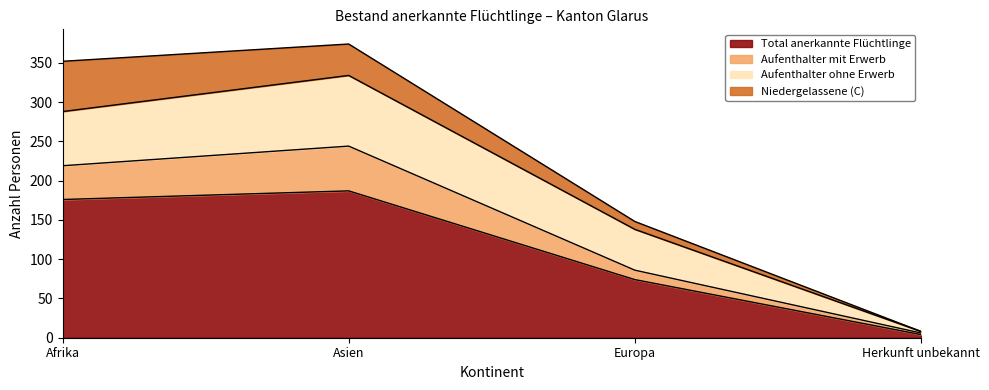

Which category has the highest value in the Total anerkannte Flüchtlinge series?

Asien